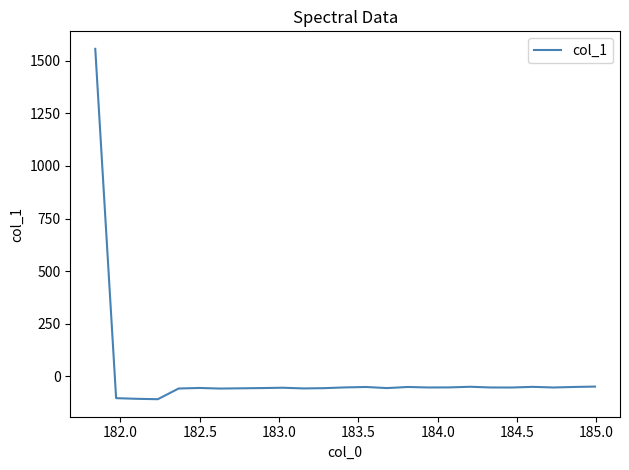

What is the difference between the maximum and minimum values?

1665.8